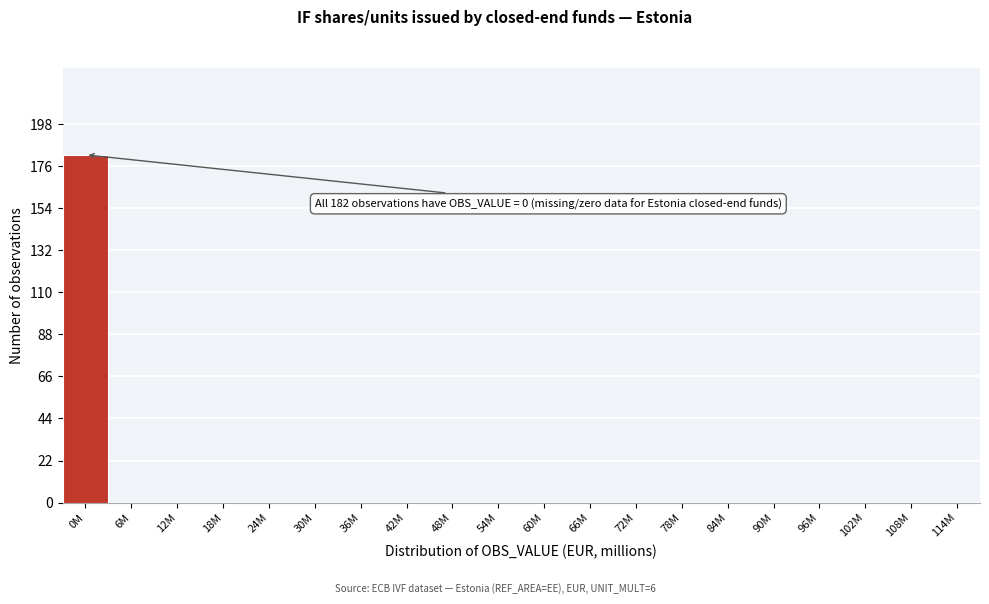

Reading right to left, list all the values displayed in this chart.

114M=0	108M=0	102M=0	96M=0	90M=0	84M=0	78M=0	72M=0	66M=0	60M=0	54M=0	48M=0	42M=0	36M=0	30M=0	24M=0	18M=0	12M=0	6M=0	0M=182